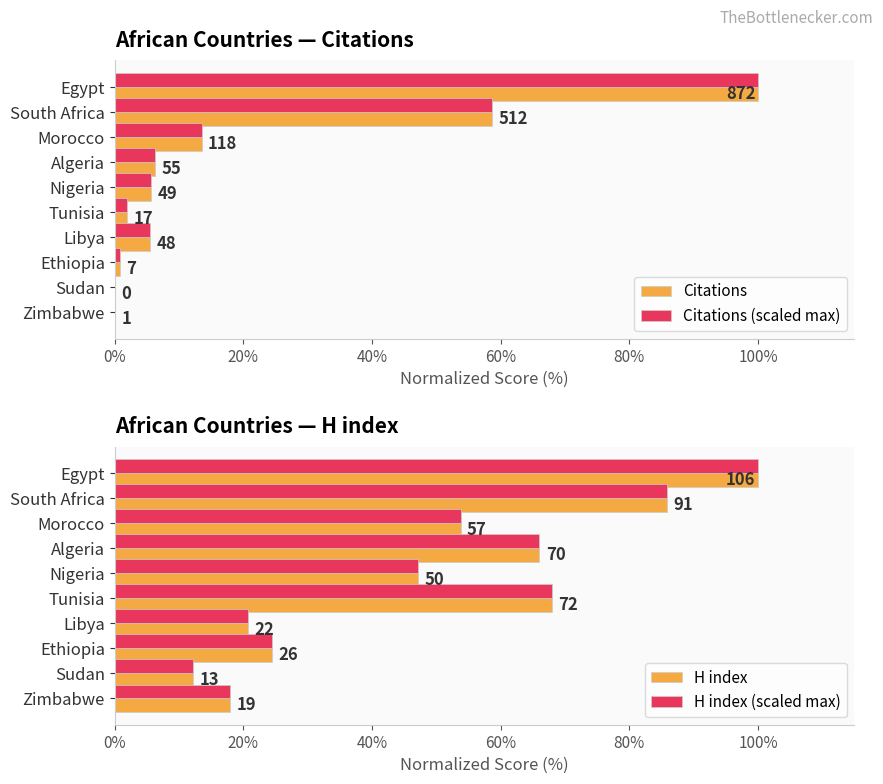

Is it true that H index equals 168.2 at Egypt?

False